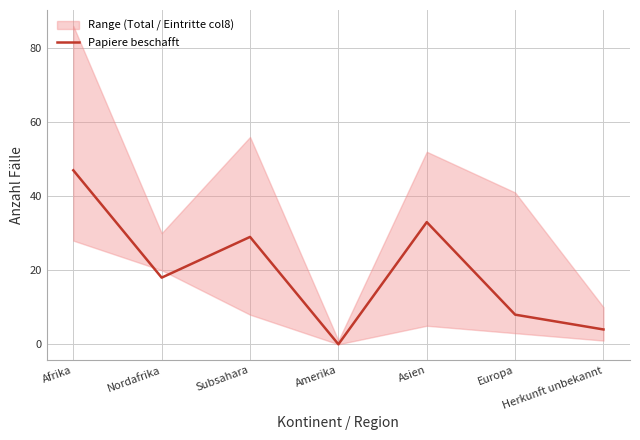

Reading right to left, what are all the values shown in this chart?

Herkunft unbekannt=4	Europa=8	Asien=33	Amerika=0	Subsahara=29	Nordafrika=18	Afrika=47